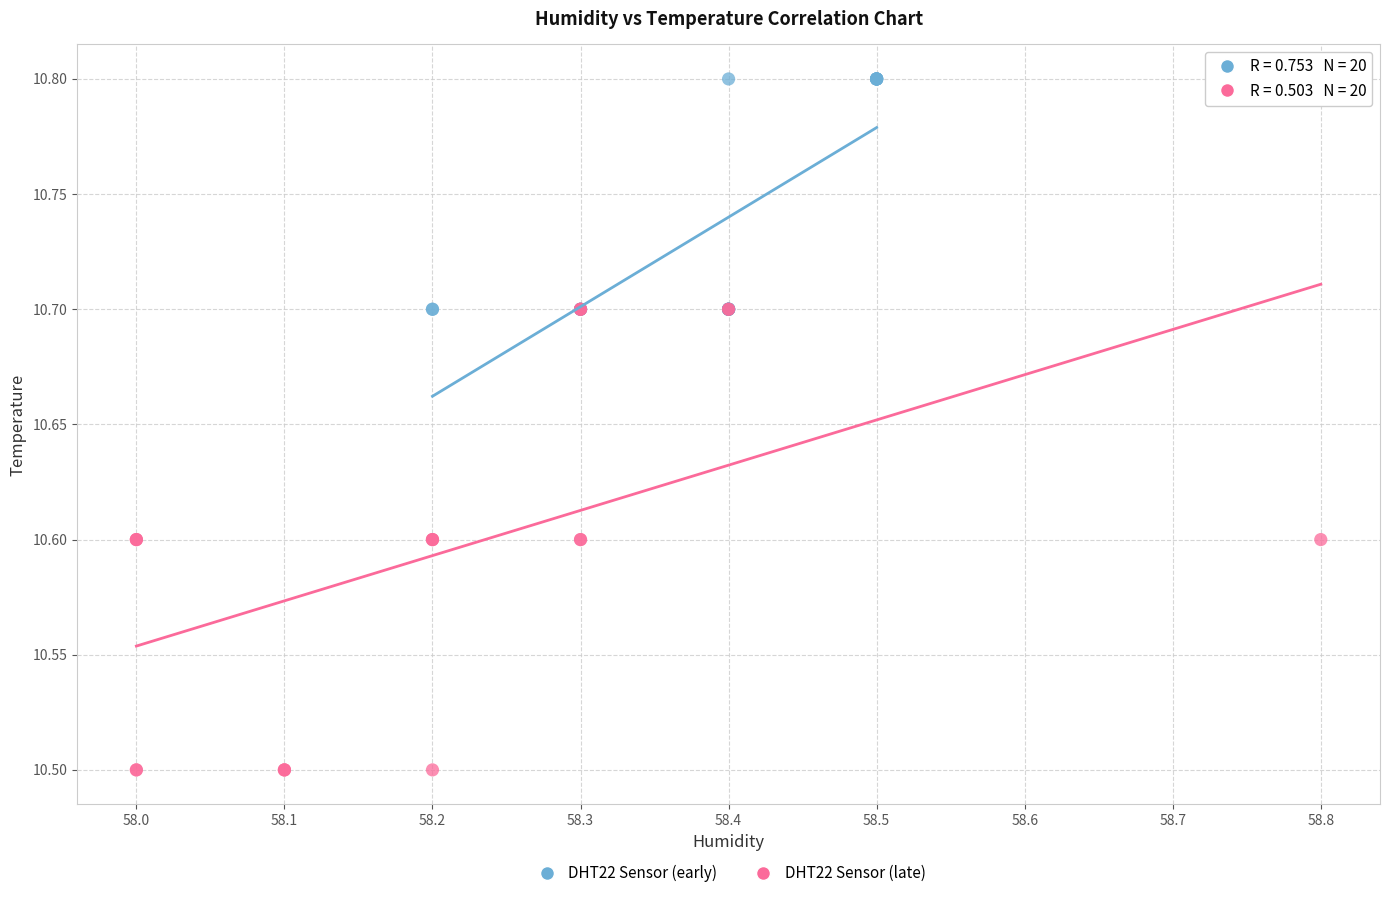

Which series reaches the minimum Y coordinate?

DHT22 Sensor (late)